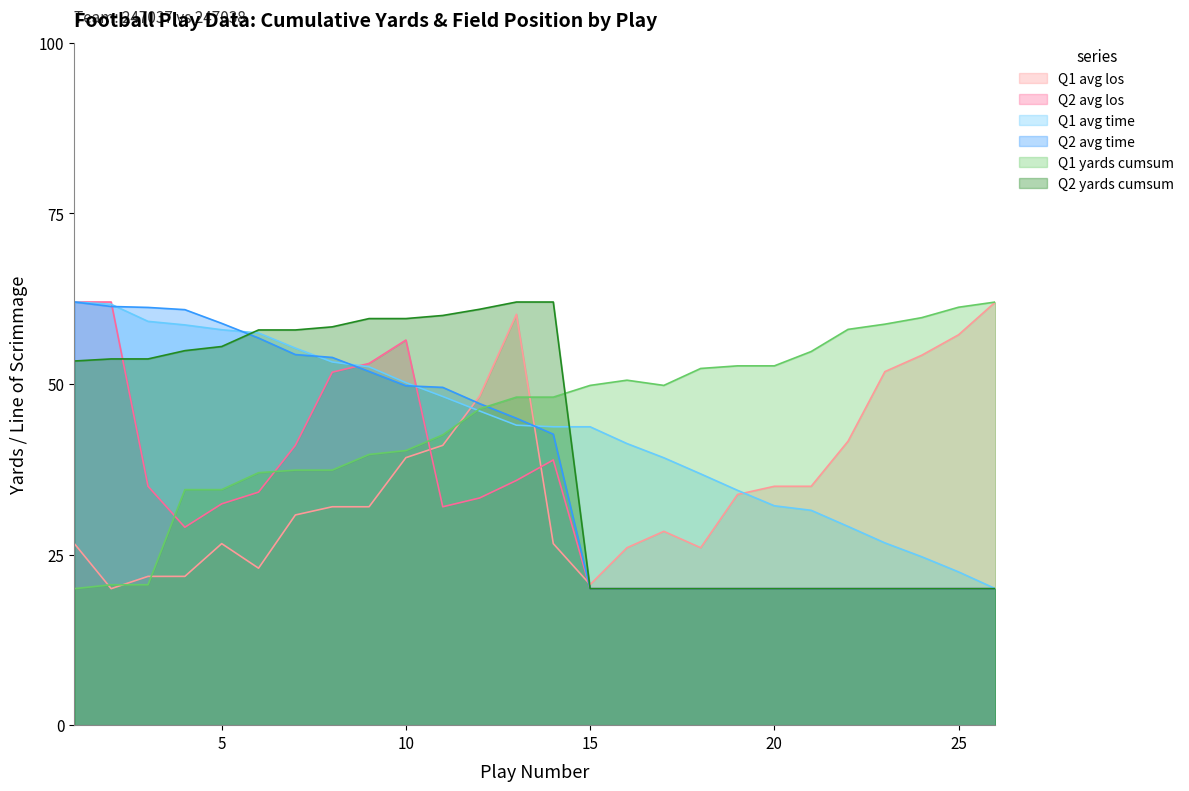

How many values in the Q2 avg los series are below 32?

13